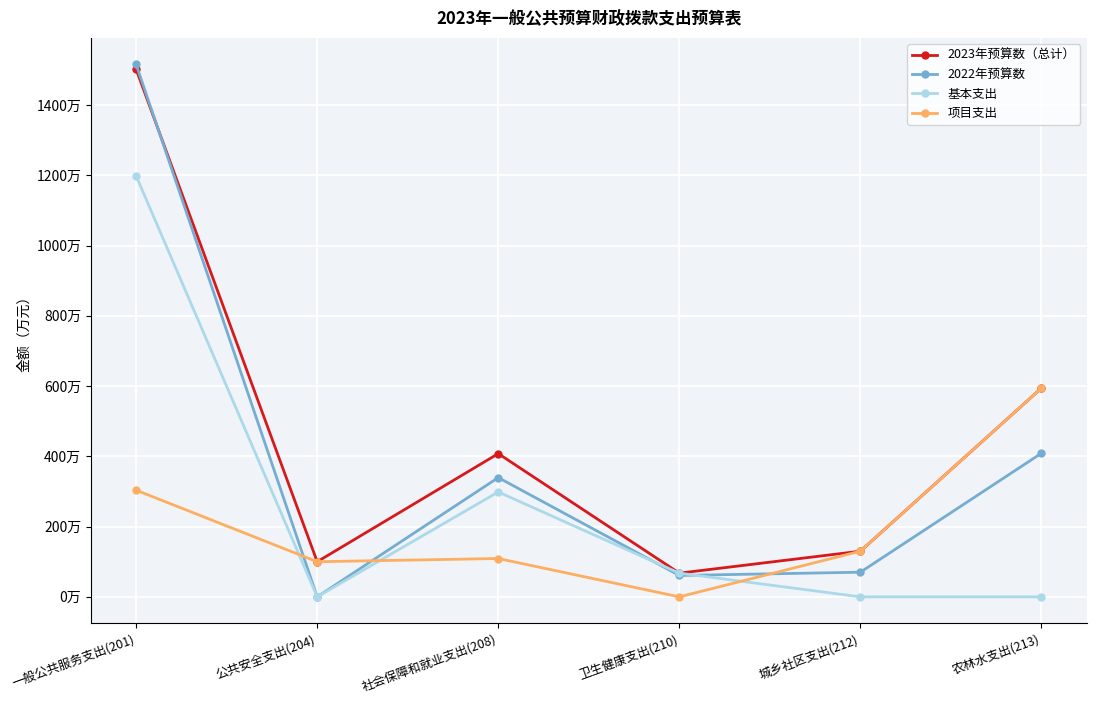

Does the chart have visible grid lines?

Yes